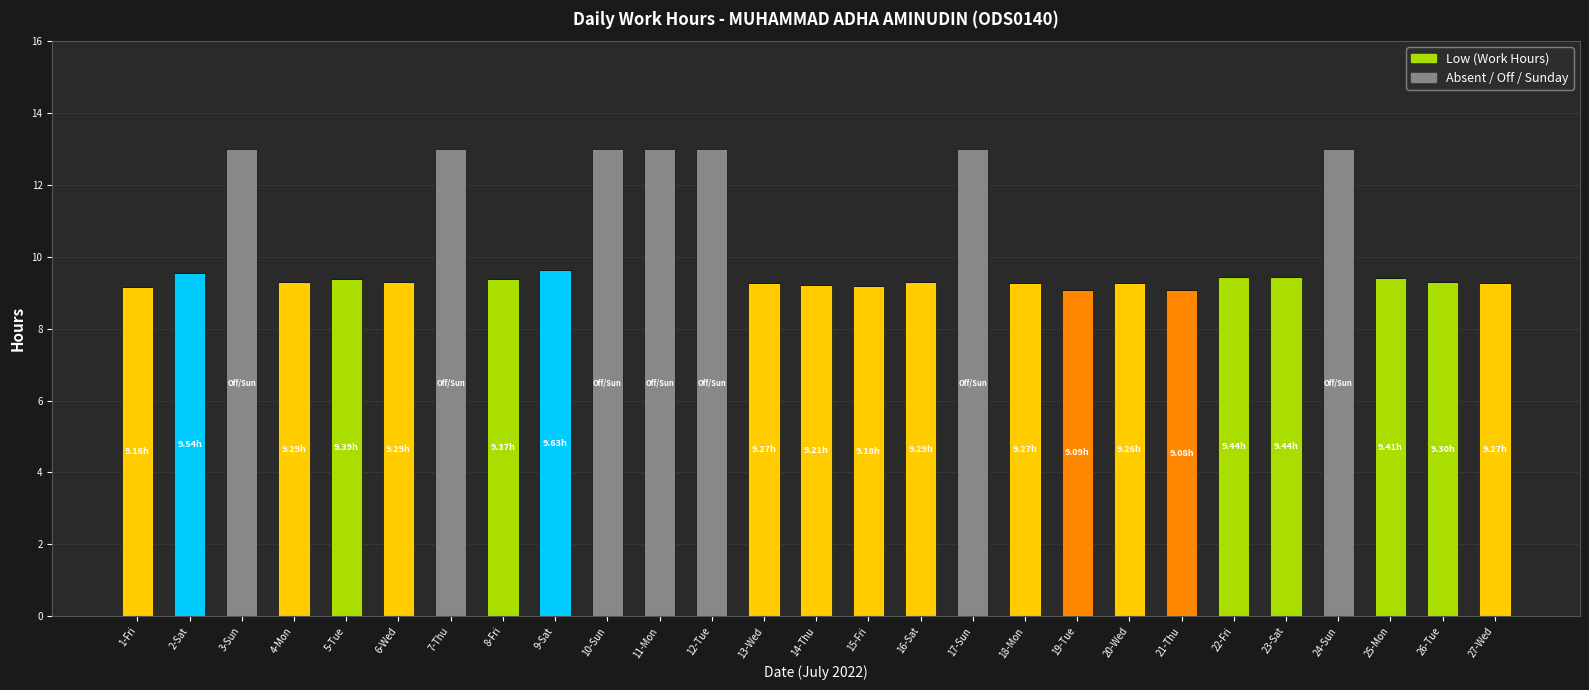

What is the total value across all series at 16-Sat?

9.3